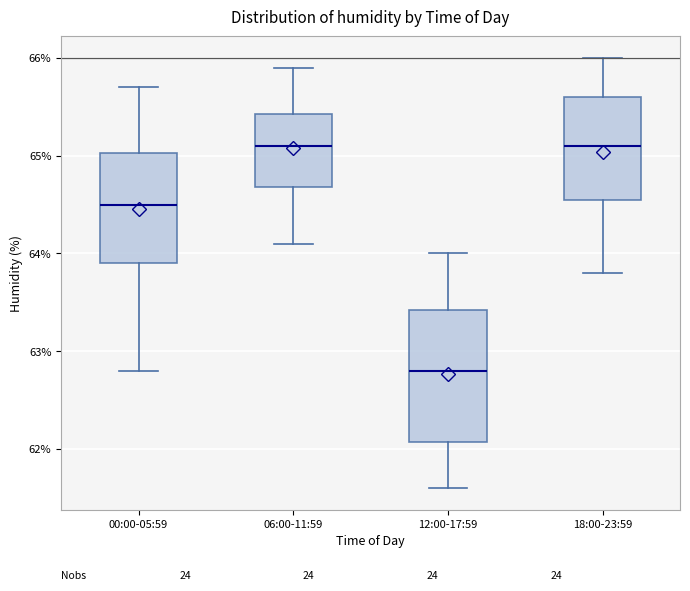

Where does the median line of the box for 12:00-17:59 sit on the y-axis? The values are not printed on the chart, so give them approximately, as read against the axis.

62.8